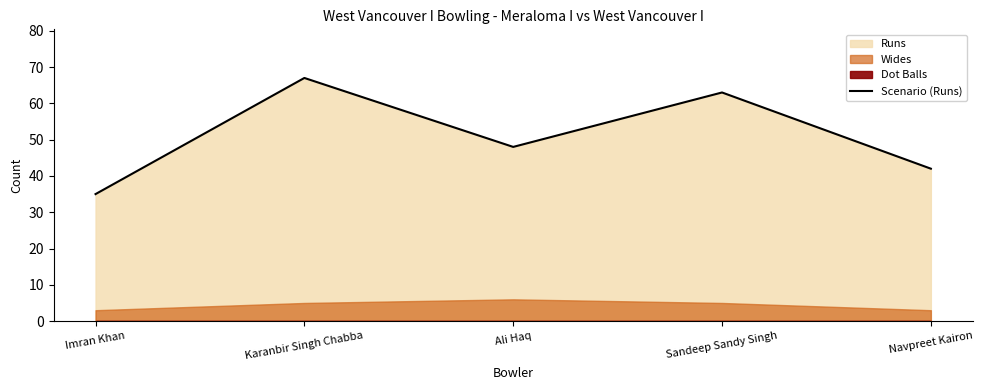

What is the difference between the maximum and second lowest values?

25